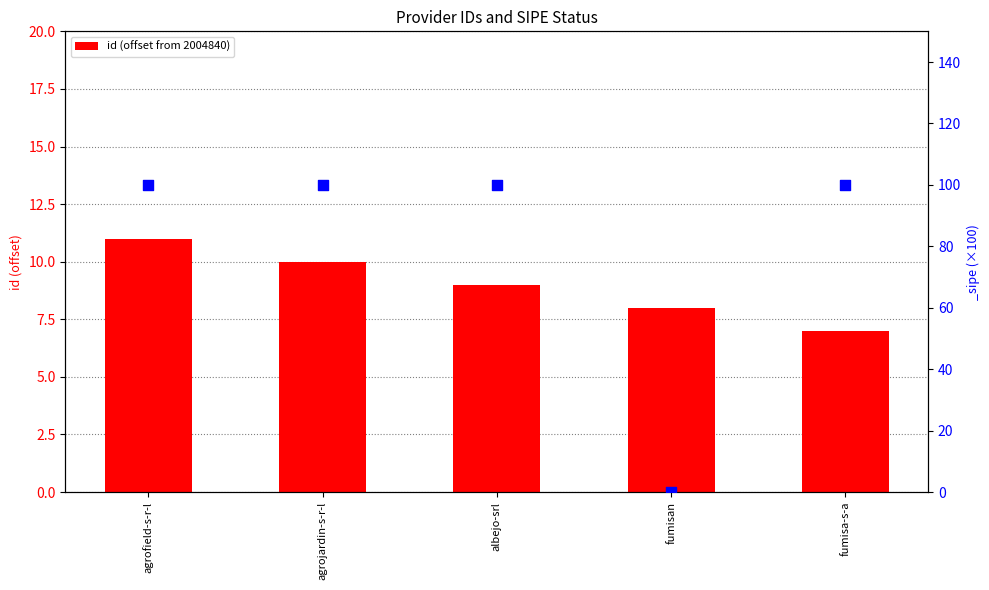

What is the change in value from fumisan to fumisa-s-a?

-1